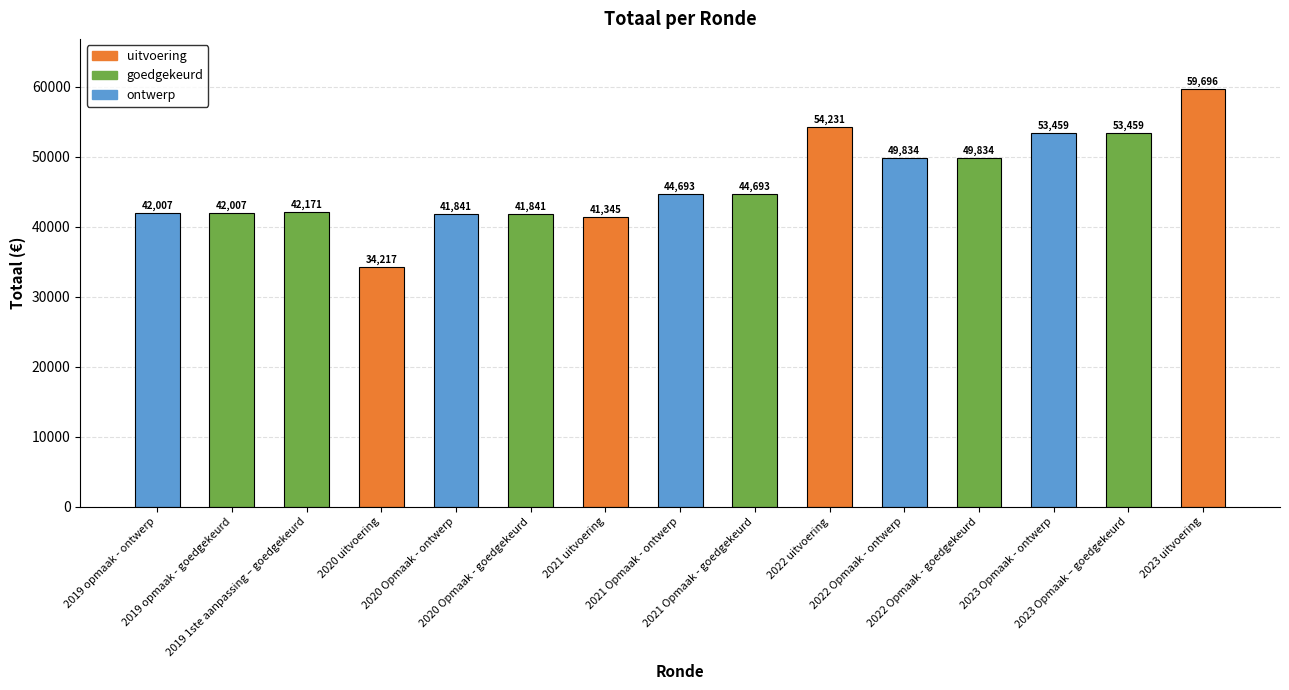

What position from the left is 2019 1ste aanpassing – goedgekeurd?

3